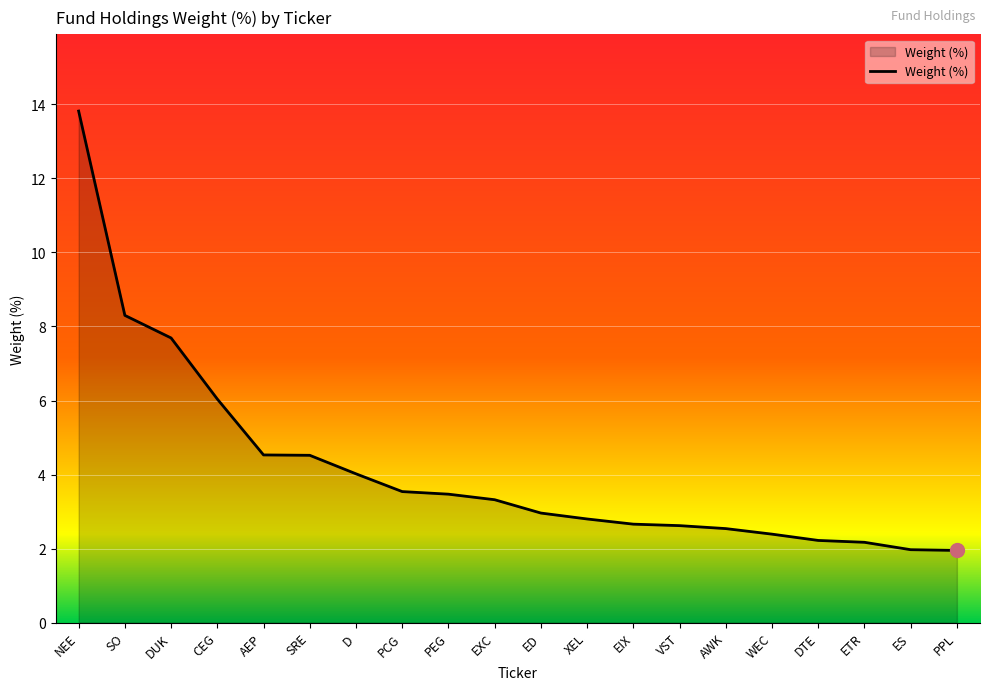

How many lines are shown in the chart?

1